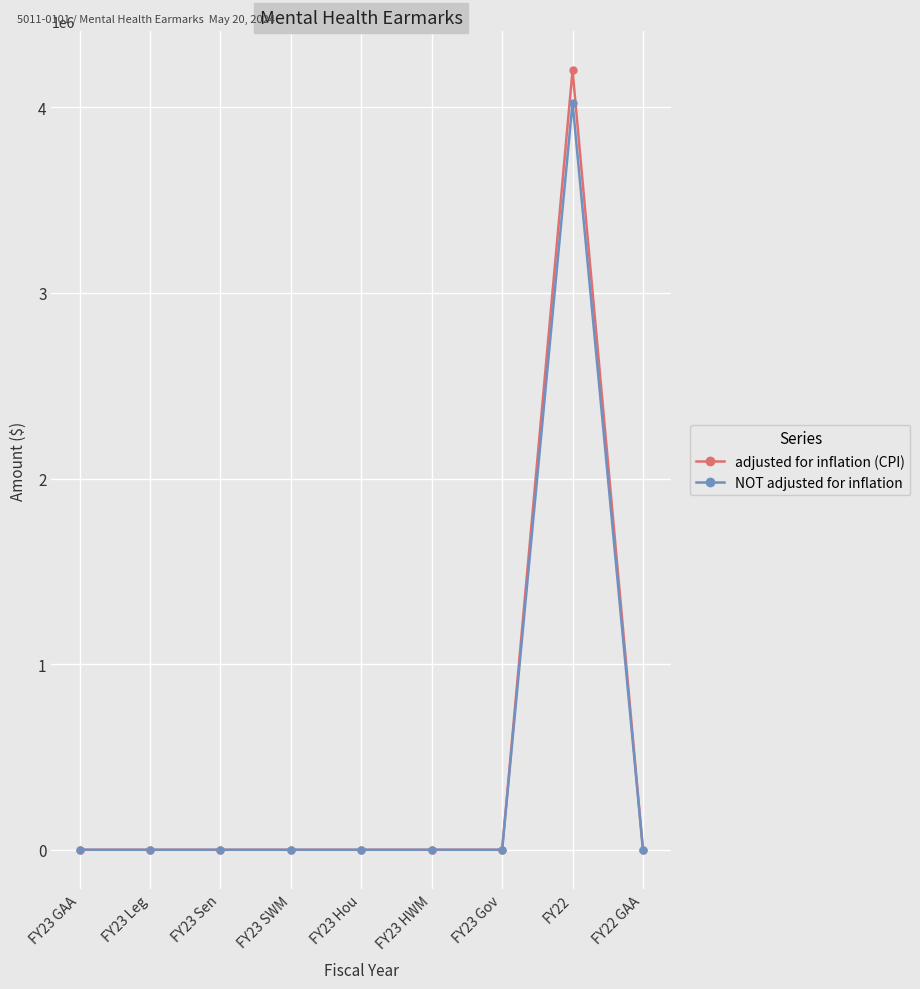

The NOT adjusted for inflation series shows -2633072 at FY23 Sen. True or false?

False